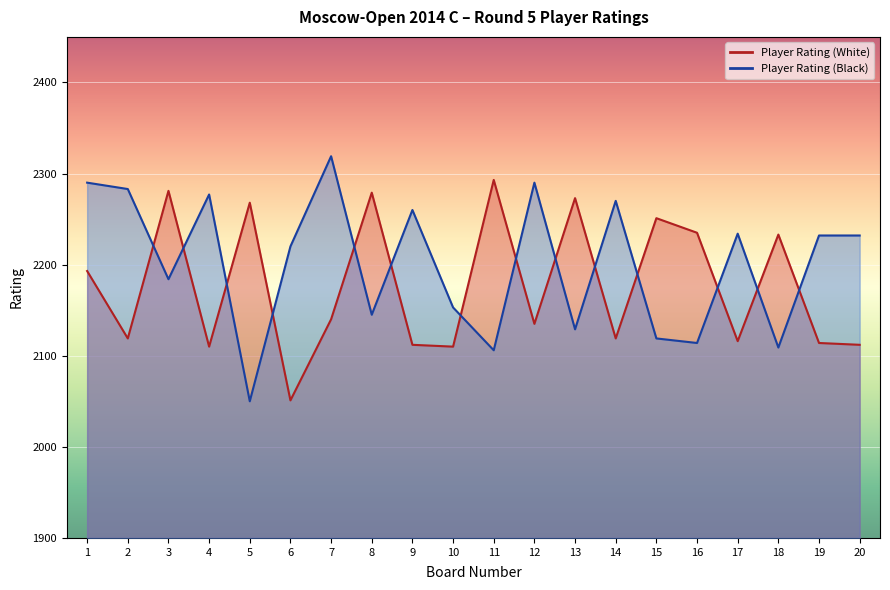

Is the value of Player Rating (Black) at 3 greater than the value of Player Rating (White) at 5?

No